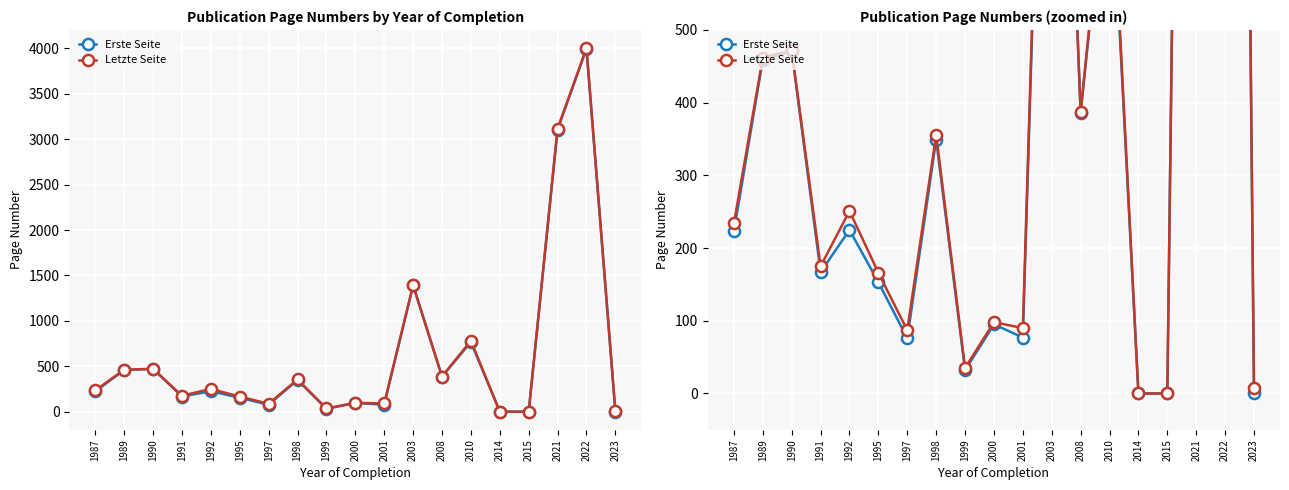

Between 2010 and 1997, which is larger?

2010